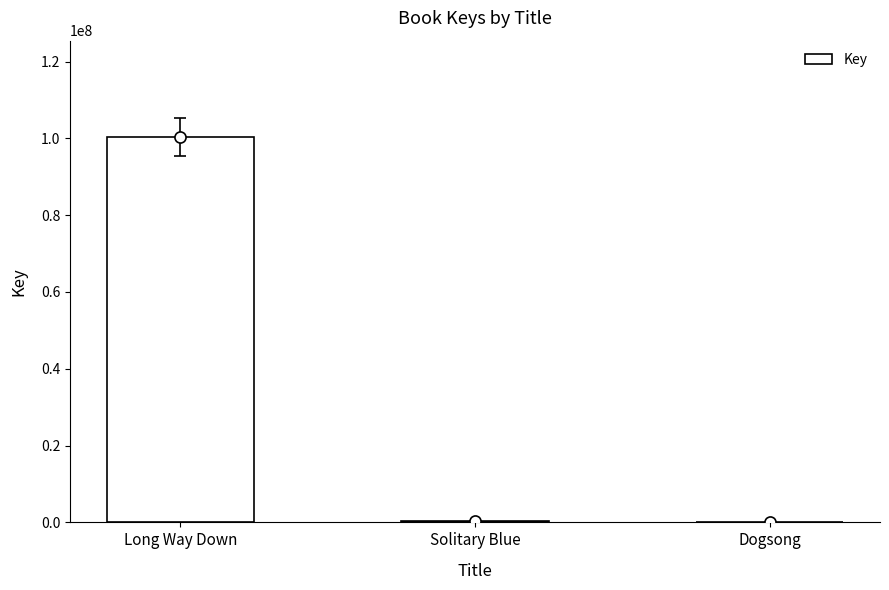

True or false: the data shows 173163376 at Long Way Down.

False